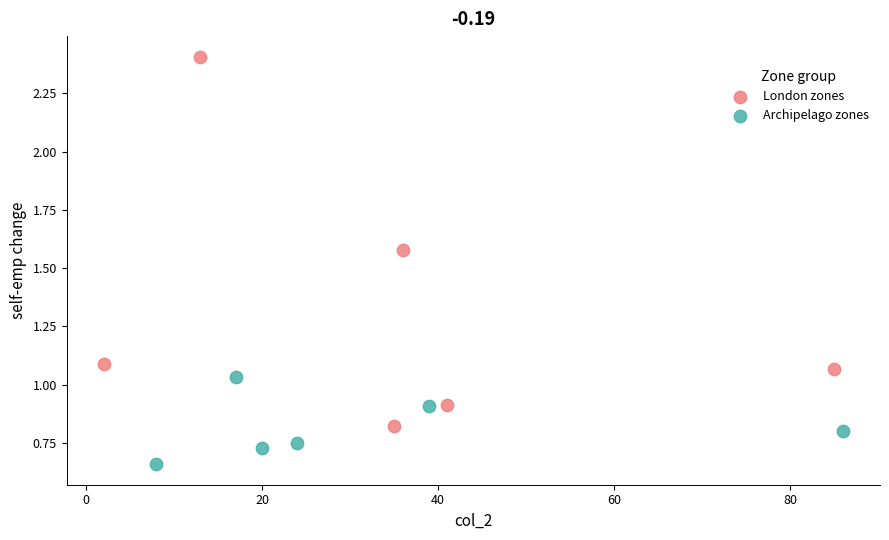

Which series reaches the maximum Y coordinate?

London zones